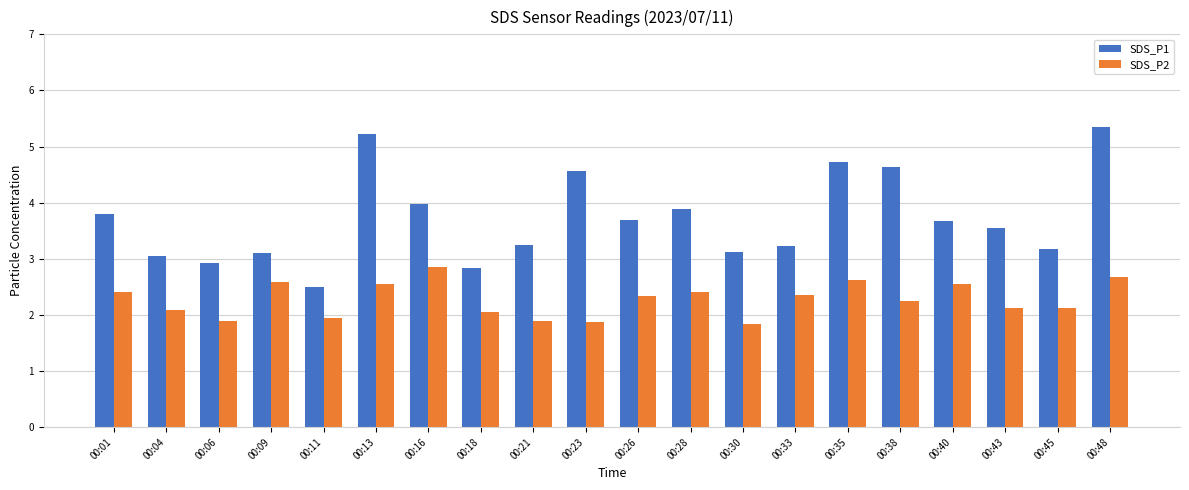

At which label does SDS_P2 reach its peak?

00:16